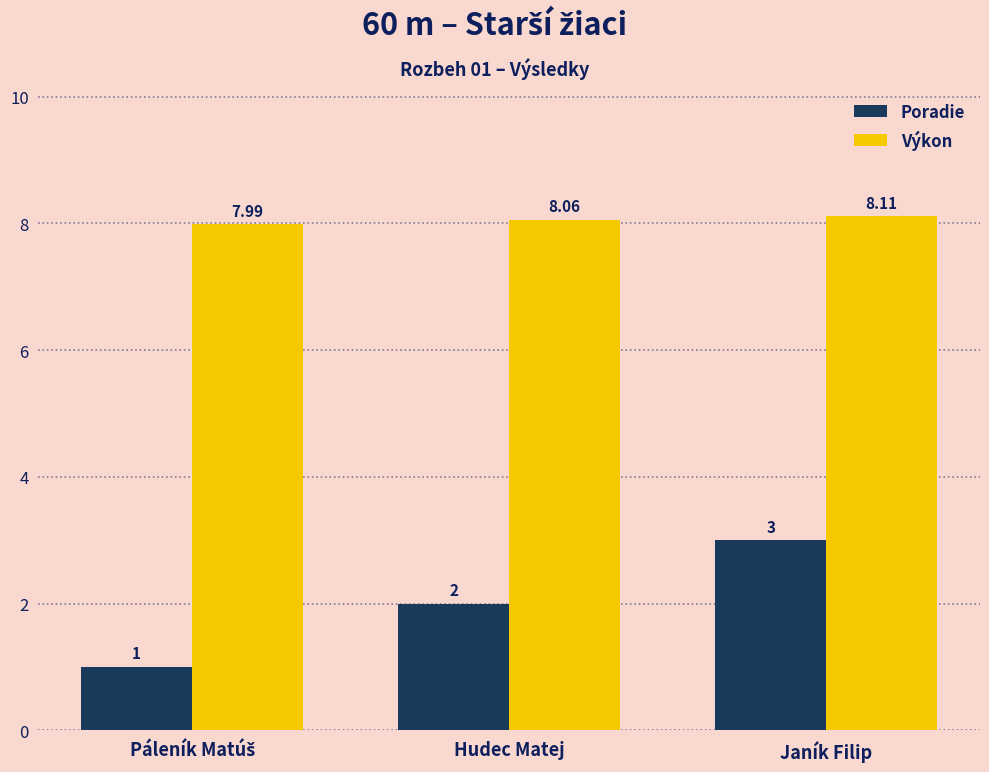

True or false: Výkon has a value of 8.1 at Janík Filip.

True